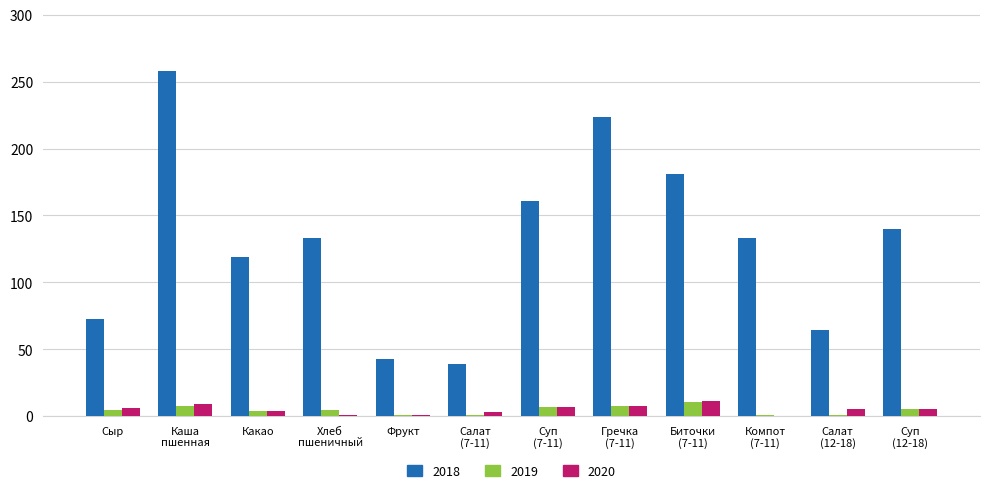

What is the maximum value for 2019?

10.4